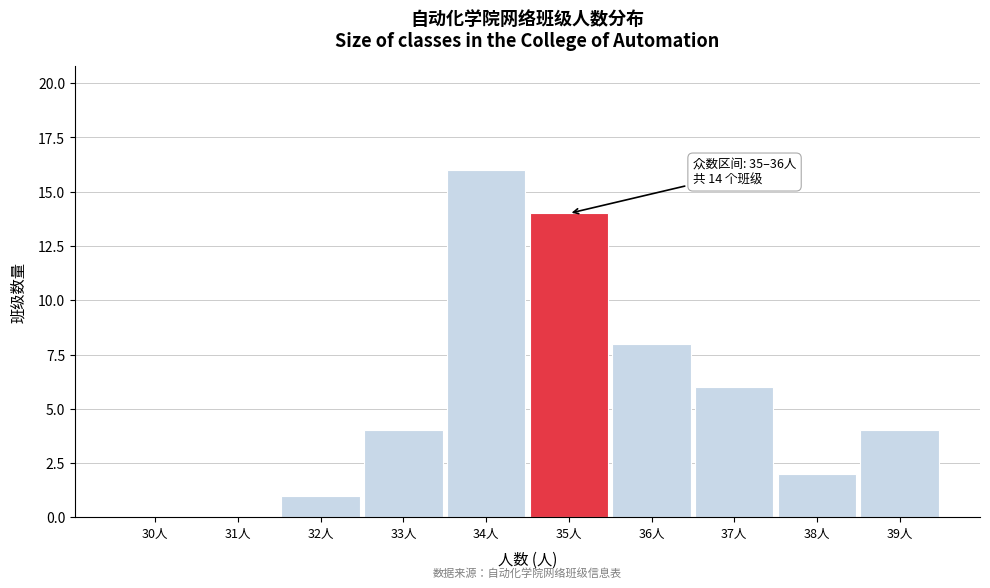

Reading left to right, extract all data points from this chart.

30人=0	31人=0	32人=1	33人=4	34人=16	35人=14	36人=8	37人=6	38人=2	39人=4